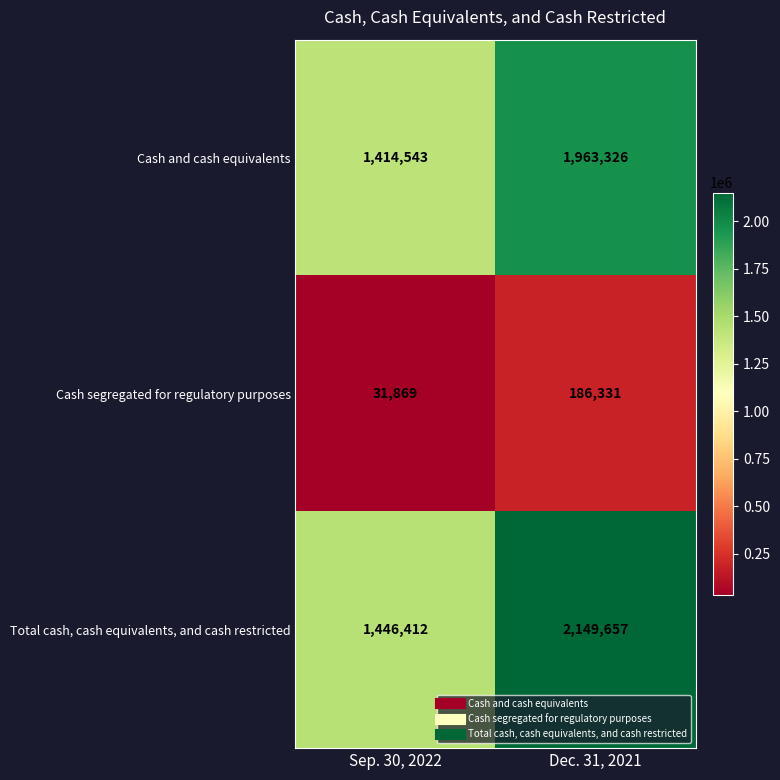

What is the difference between the highest and lowest values at Sep. 30, 2022?

1414543